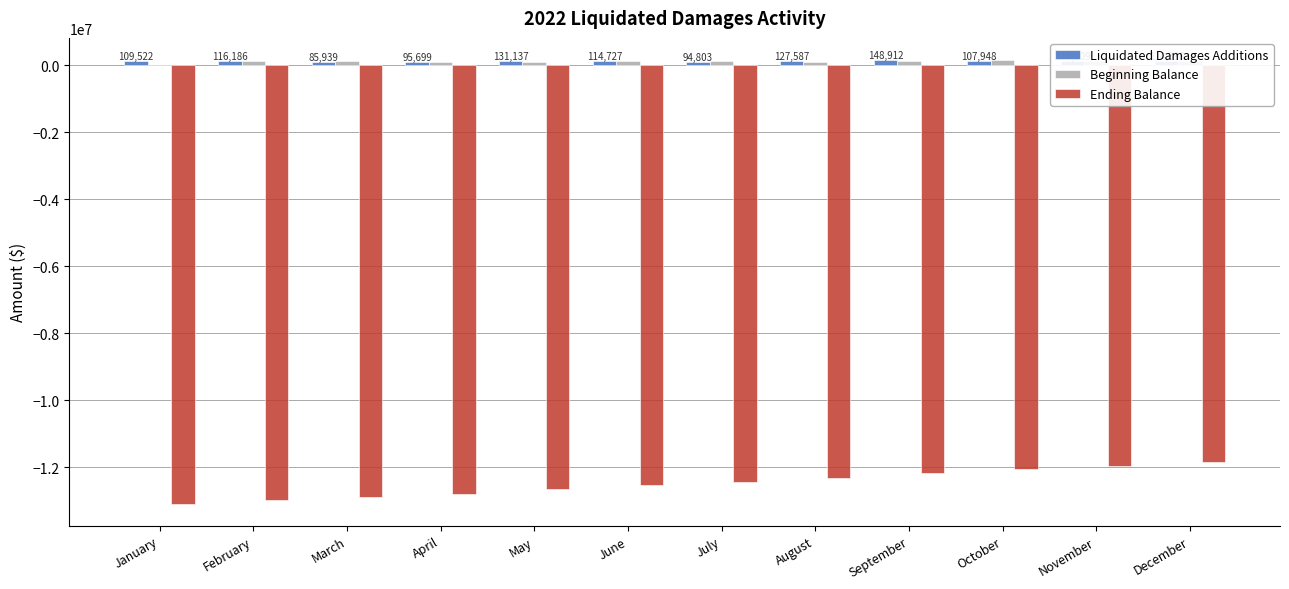

Which series has the widest spread of values?

Ending Balance